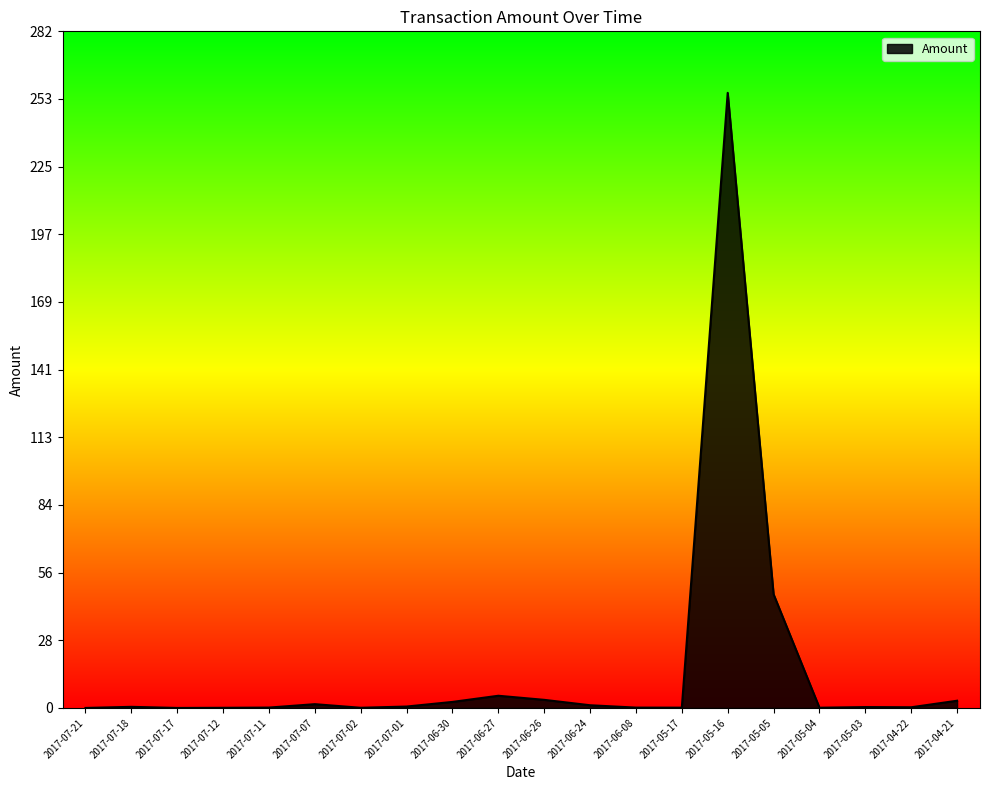

Which has a higher value, 2017-04-21 or 2017-05-05?

2017-05-05